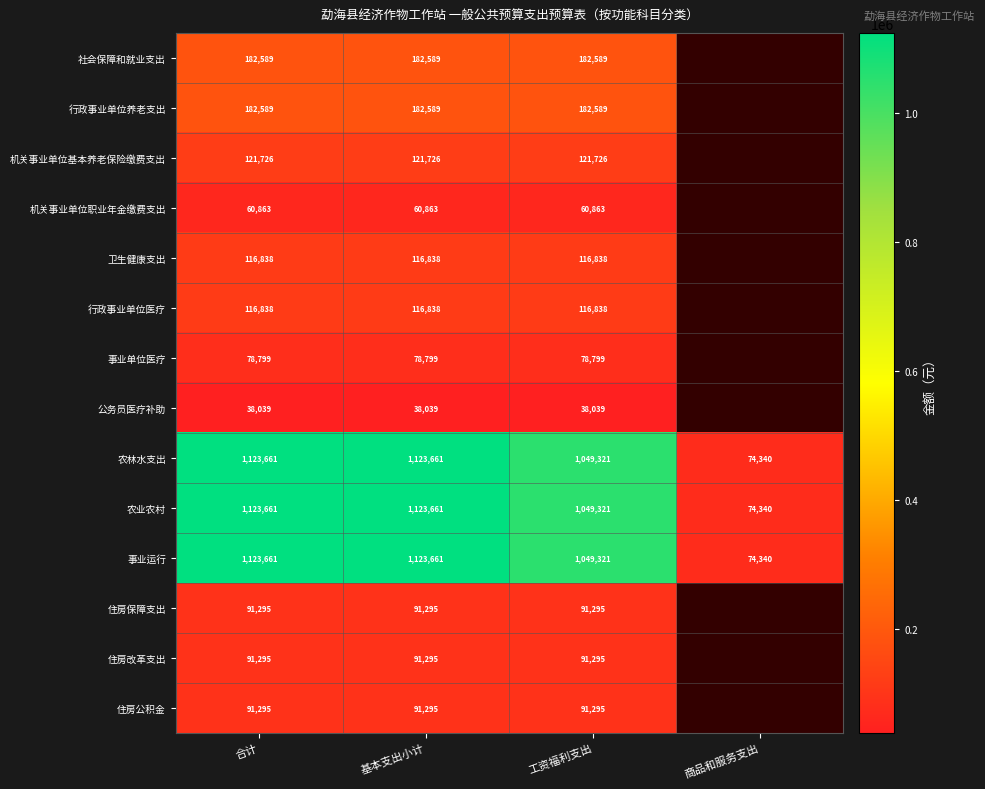

What is the greatest value displayed?

1123660.8